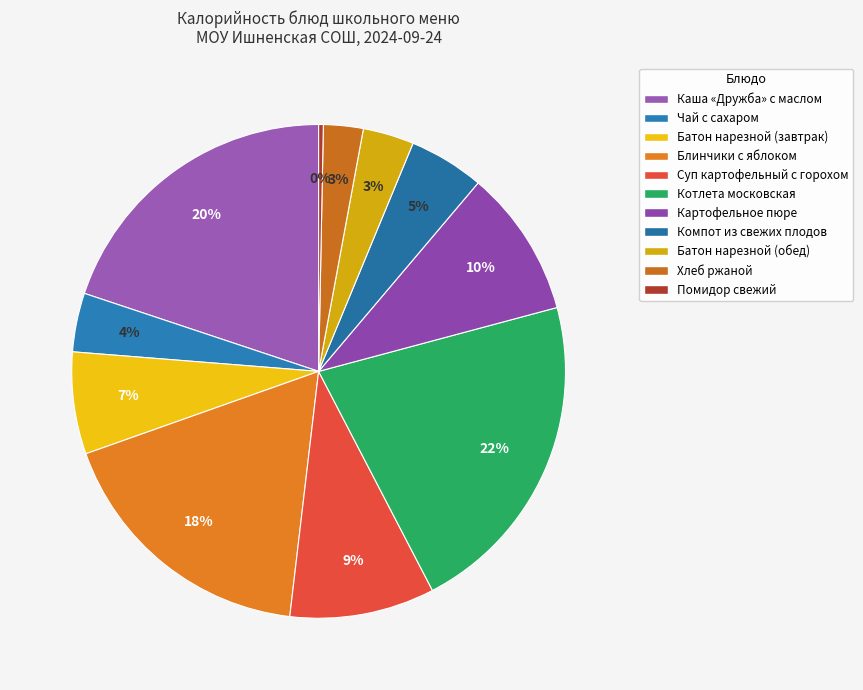

Is it true that Помидор свежий is 0% of the pie?

True